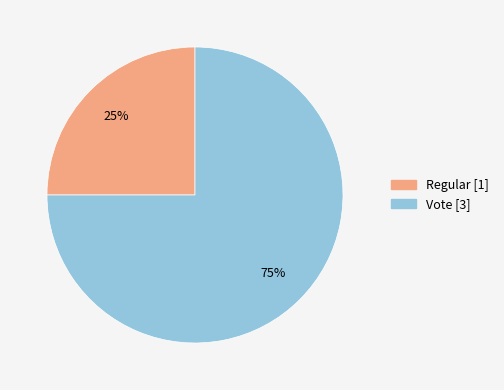

Approximately how many times larger is the value at Regular compared to Vote?

0.3